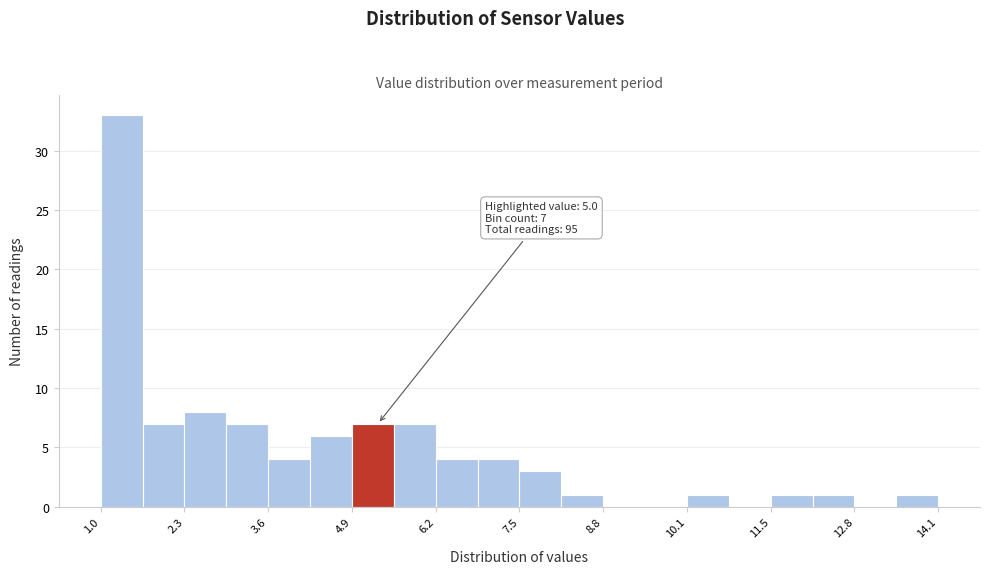

Around what value on the x-axis is the tallest bar? Give the approximate position of its centre, as read against the axis.

1.4